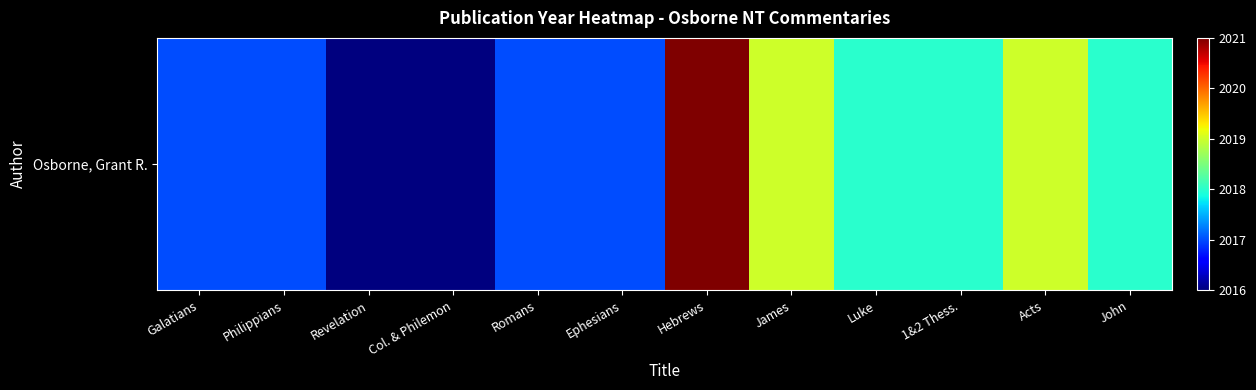

Reading right to left, list all the values displayed in this chart.

2018	2019	2018	2018	2019	2021	2017	2017	2016	2016	2017	2017